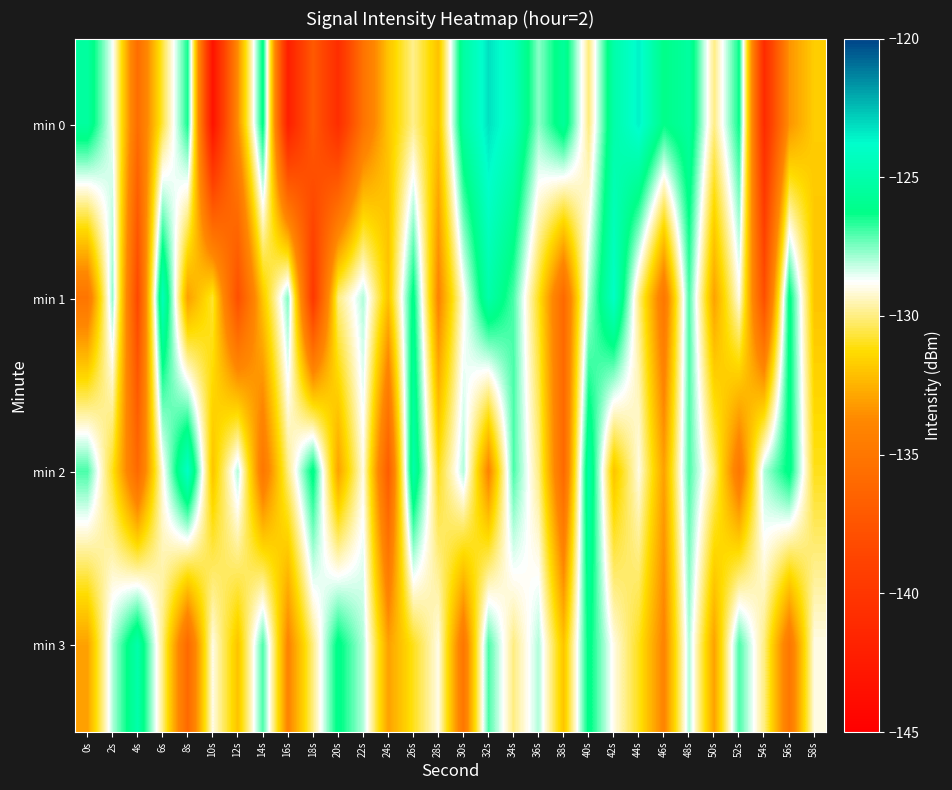

How many series are shown in this chart?

4